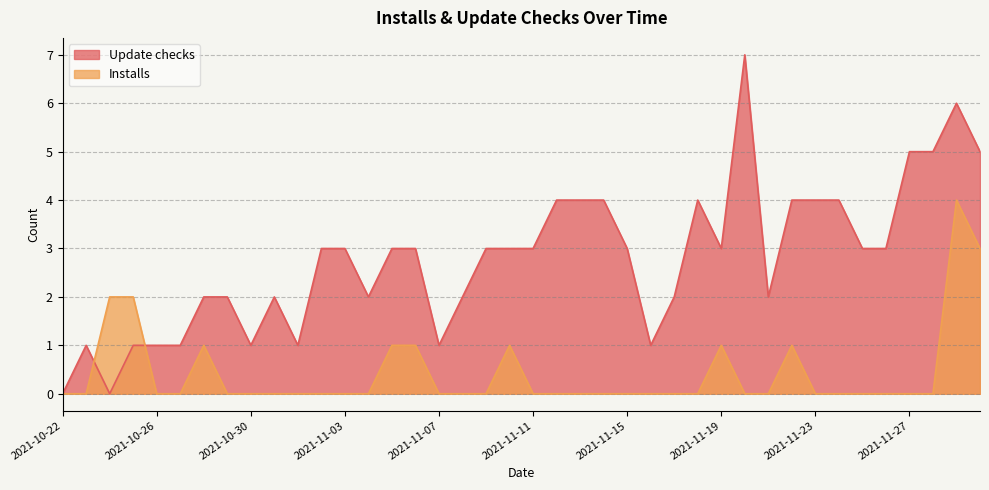

Reading right to left, list all the values displayed in this chart.

Update checks: 2021-11-30=5	2021-11-29=6	2021-11-28=5	2021-11-27=5	2021-11-26=3	2021-11-25=3	2021-11-24=4	2021-11-23=4	2021-11-22=4	2021-11-21=2	2021-11-20=7	2021-11-19=3	2021-11-18=4	2021-11-17=2	2021-11-16=1	2021-11-15=3	2021-11-14=4	2021-11-13=4	2021-11-12=4	2021-11-11=3	2021-11-10=3	2021-11-09=3	2021-11-08=2	2021-11-07=1	2021-11-06=3	2021-11-05=3	2021-11-04=2	2021-11-03=3	2021-11-02=3	2021-11-01=1	2021-10-31=2	2021-10-30=1	2021-10-29=2	2021-10-28=2	2021-10-27=1	2021-10-26=1	2021-10-25=1	2021-10-24=0	2021-10-23=1	2021-10-22=0
Installs: 2021-11-30=3	2021-11-29=4	2021-11-28=0	2021-11-27=0	2021-11-26=0	2021-11-25=0	2021-11-24=0	2021-11-23=0	2021-11-22=1	2021-11-21=0	2021-11-20=0	2021-11-19=1	2021-11-18=0	2021-11-17=0	2021-11-16=0	2021-11-15=0	2021-11-14=0	2021-11-13=0	2021-11-12=0	2021-11-11=0	2021-11-10=1	2021-11-09=0	2021-11-08=0	2021-11-07=0	2021-11-06=1	2021-11-05=1	2021-11-04=0	2021-11-03=0	2021-11-02=0	2021-11-01=0	2021-10-31=0	2021-10-30=0	2021-10-29=0	2021-10-28=1	2021-10-27=0	2021-10-26=0	2021-10-25=2	2021-10-24=2	2021-10-23=0	2021-10-22=0